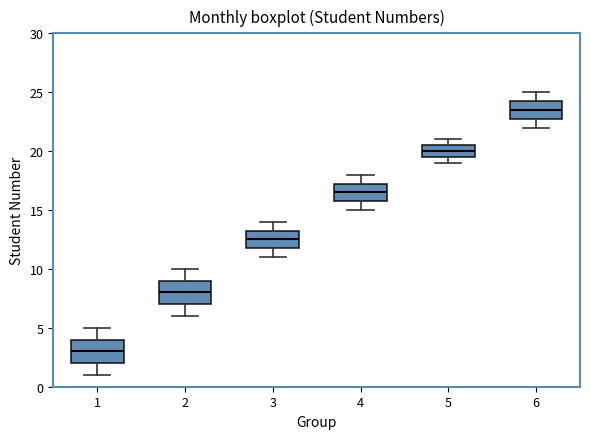

Reading left to right, read every box against the y-axis: the position of its median line, the range the box covers, and the ends of its whiskers. The values are not printed on the chart, so give them approximately, as read against the axis.

1: median 3.0, box 2.0 to 4.0, whiskers 1.0 to 5.0
2: median 8.0, box 7.0 to 9.0, whiskers 6.0 to 10.0
3: median 12.5, box 12.0 to 13.5, whiskers 11.0 to 14.0
4: median 16.5, box 16.0 to 17.5, whiskers 15.0 to 18.0
5: median 20.0, box 19.5 to 20.5, whiskers 19.0 to 21.0
6: median 23.5, box 23.0 to 24.5, whiskers 22.0 to 25.0